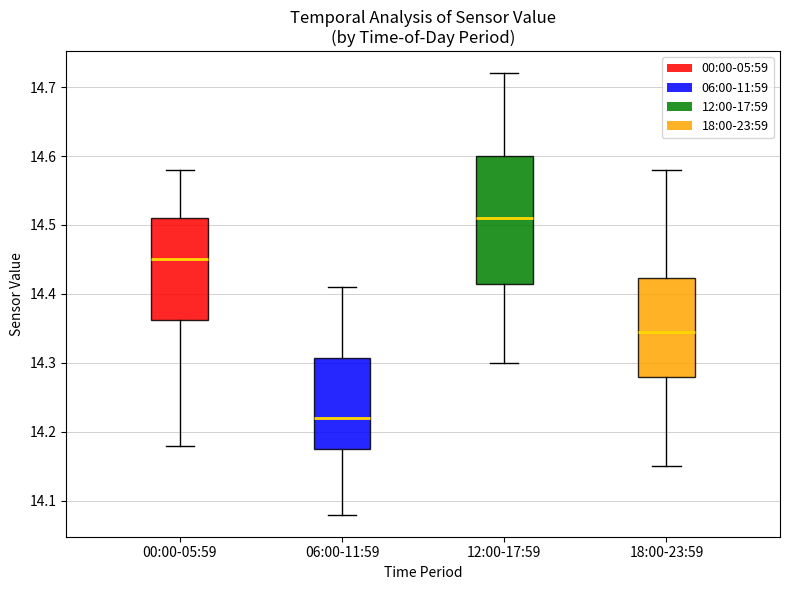

Where does the upper whisker of the box for 18:00-23:59 end on the y-axis? The values are not printed on the chart, so give them approximately, as read against the axis.

14.58